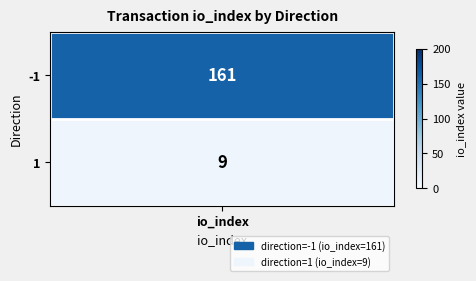

The chart shows a value of 249 at -1. True or false?

False